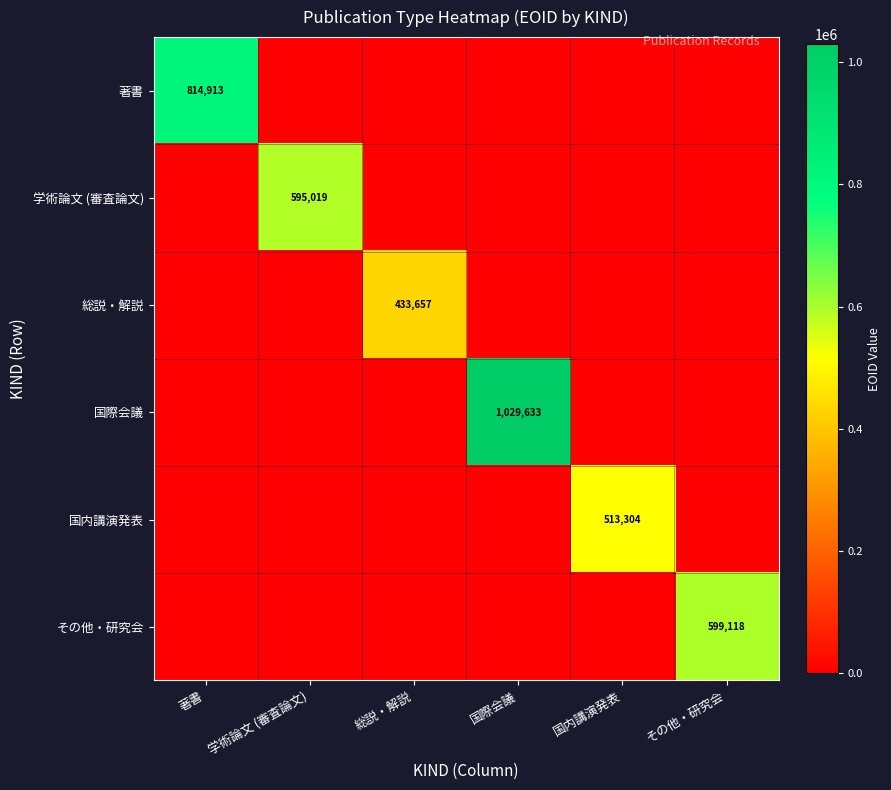

Is it true that 国内講演発表 equals 513304 at 国内講演発表?

True